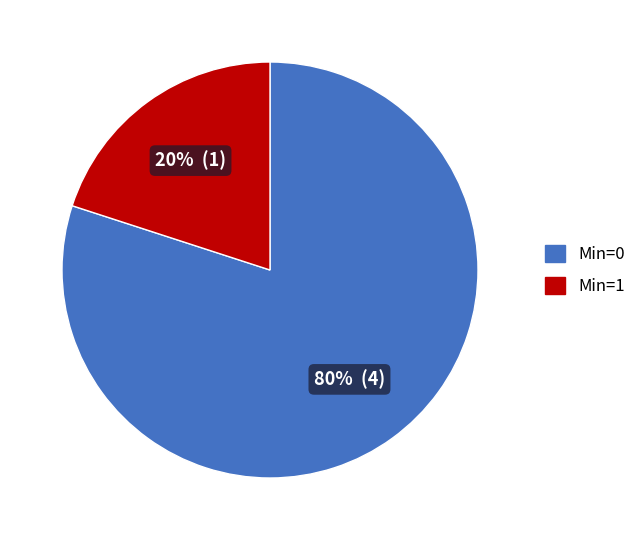

Does any single category account for the majority?

Yes